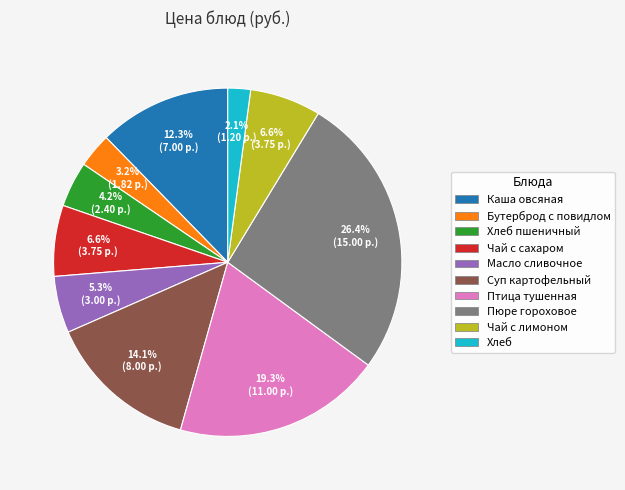

Between Бутерброд с повидлом and Масло сливочное, which is larger?

Масло сливочное